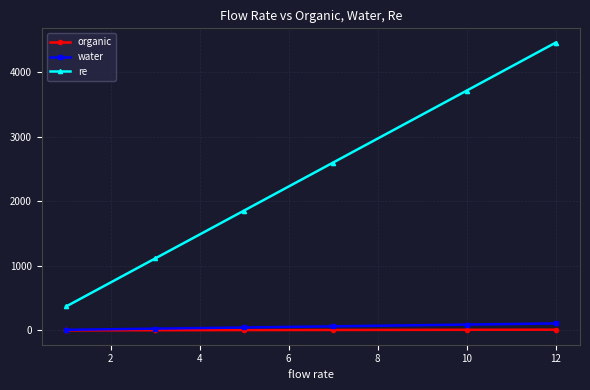

True or false: organic and re cross at least once.

False